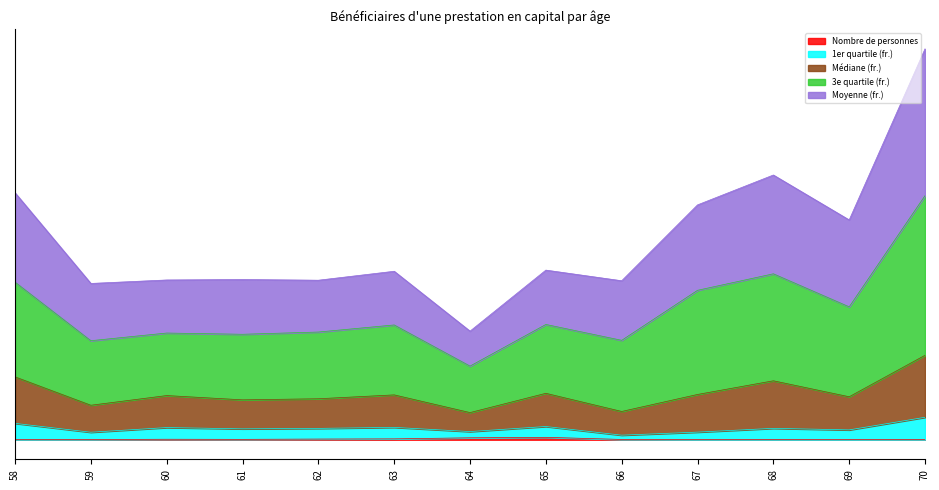

Between 60 and 65, which series saw the biggest shift?

Moyenne (fr.)